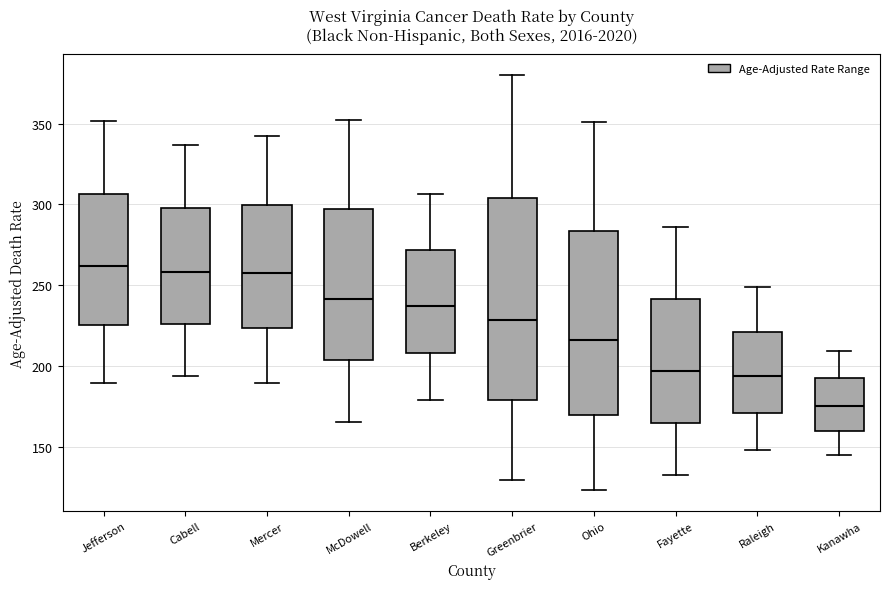

Which box is the tallest, from its lower edge to its upper edge?

Greenbrier